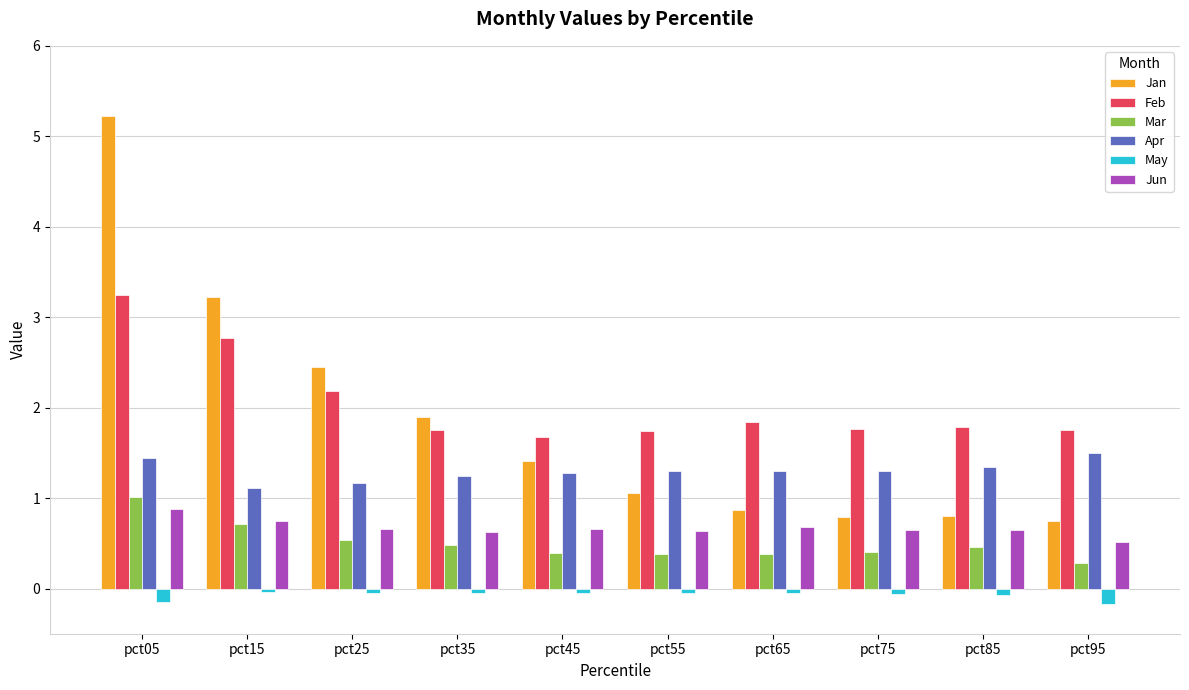

The value of Jan at pct25 is 2.4. True or false?

True